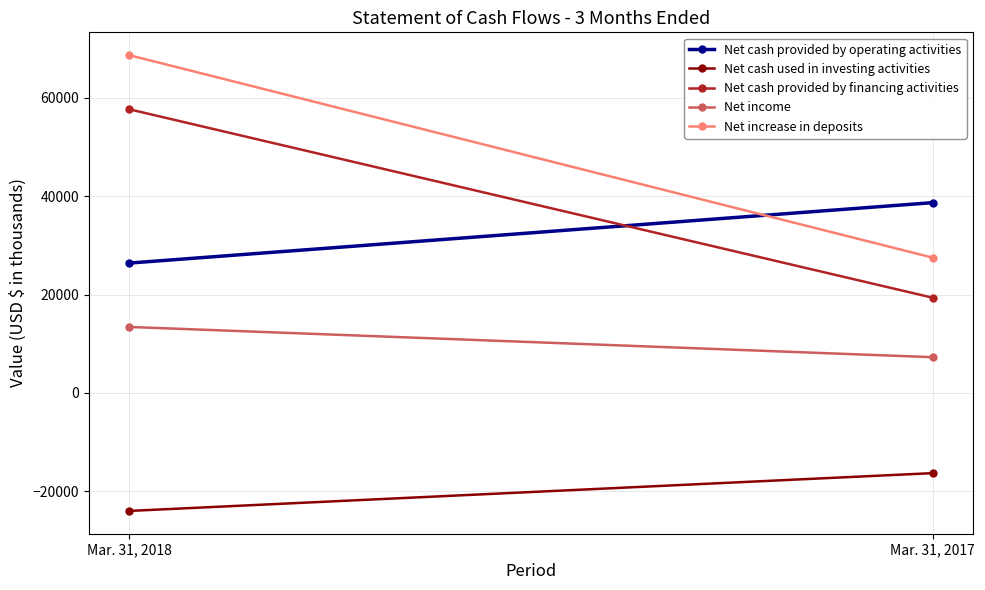

What are all the series names shown in the legend?

Net cash provided by operating activities, Net cash used in investing activities, Net cash provided by financing activities, Net income, Net increase in deposits